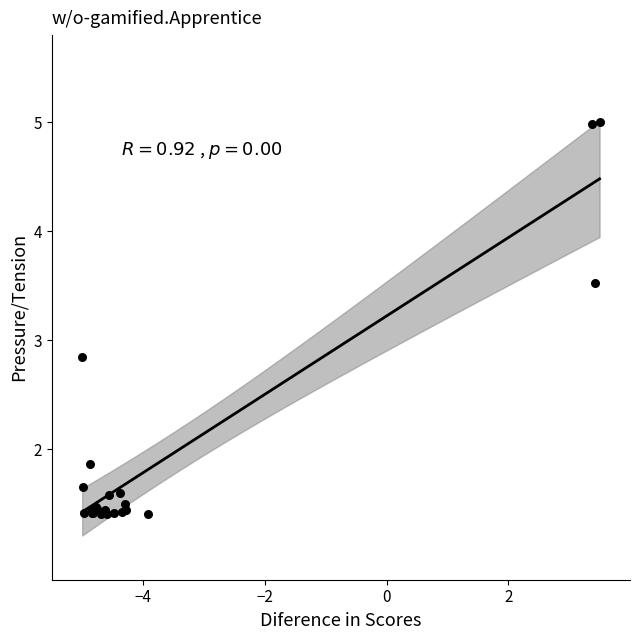

What Y value in the scatter plot is closest to 3?

2.8